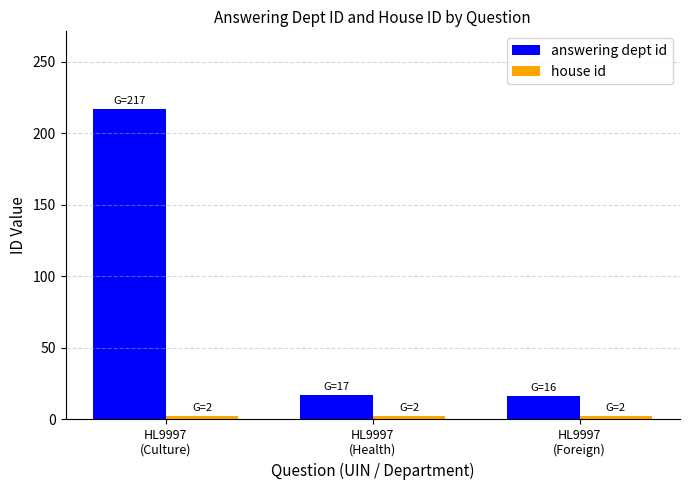

What is the value of the answering dept id bar at the 3rd from the left?

16